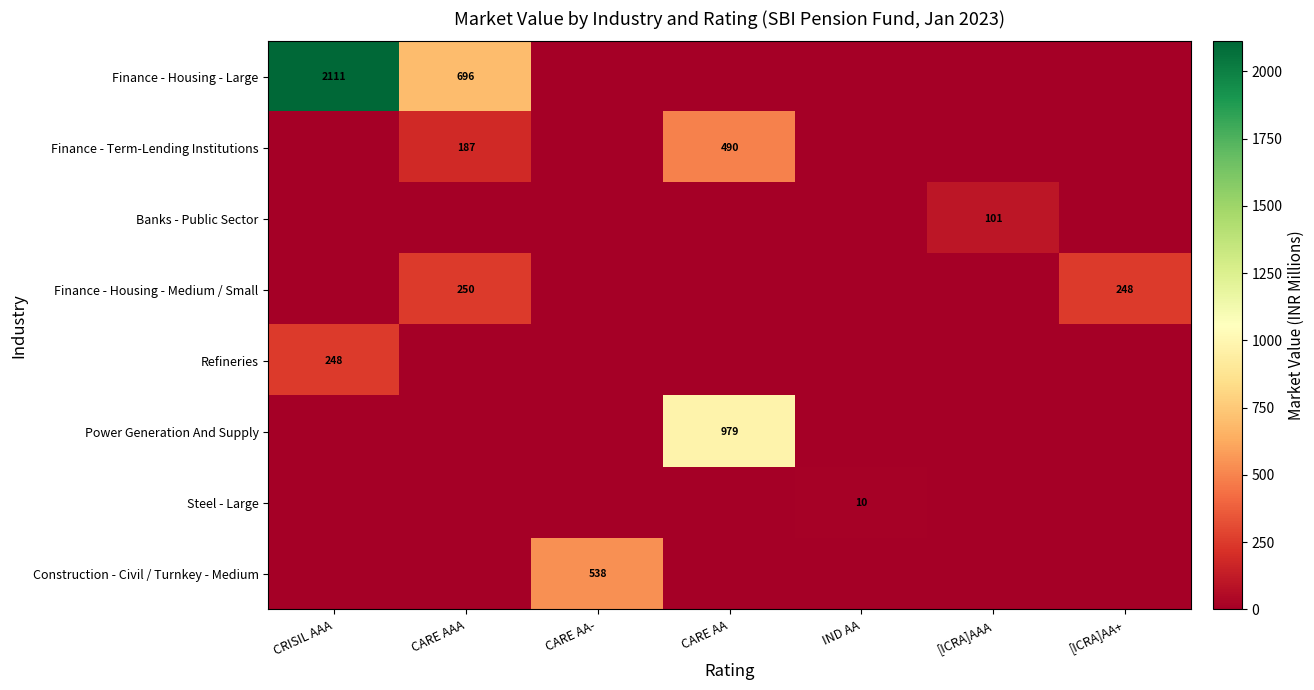

The value of Finance - Housing - Medium / Small at [ICRA]AA+ is 350. True or false?

False